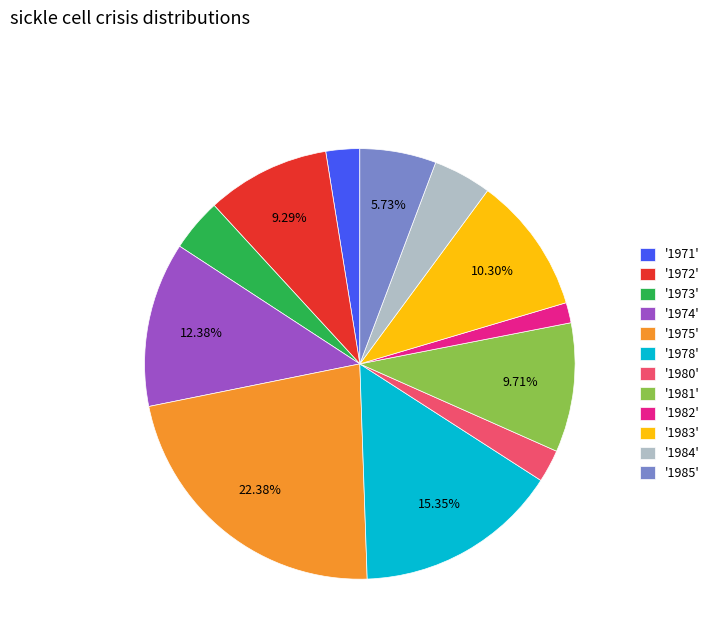

Which has a higher value, '1985' or '1984'?

'1985'